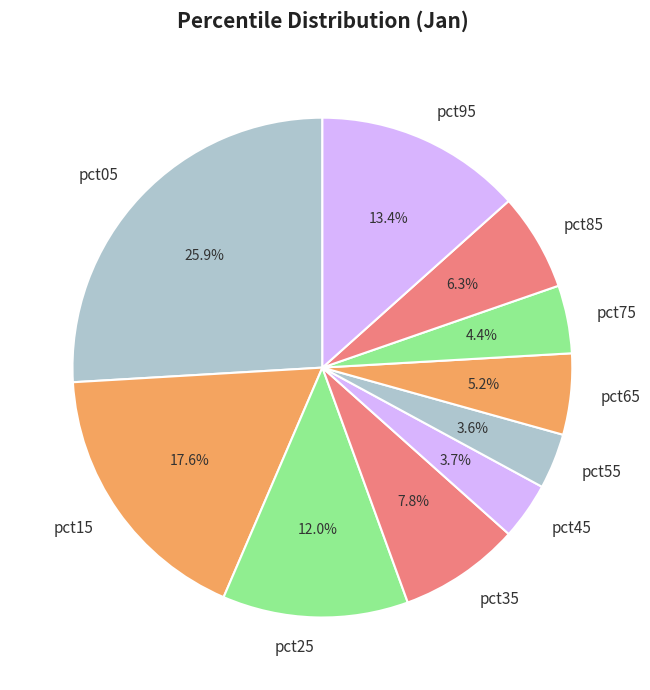

How much of the chart is everything except pct85?

93.7%